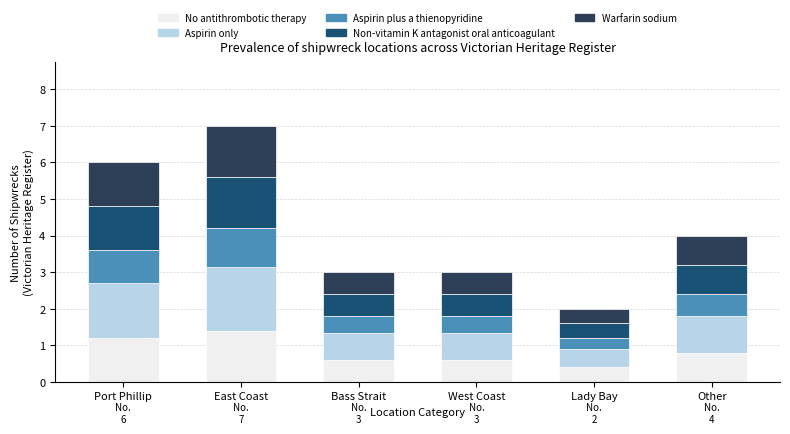

What is the sum of the No antithrombotic therapy values at West Coast and Port Phillip?

1.8